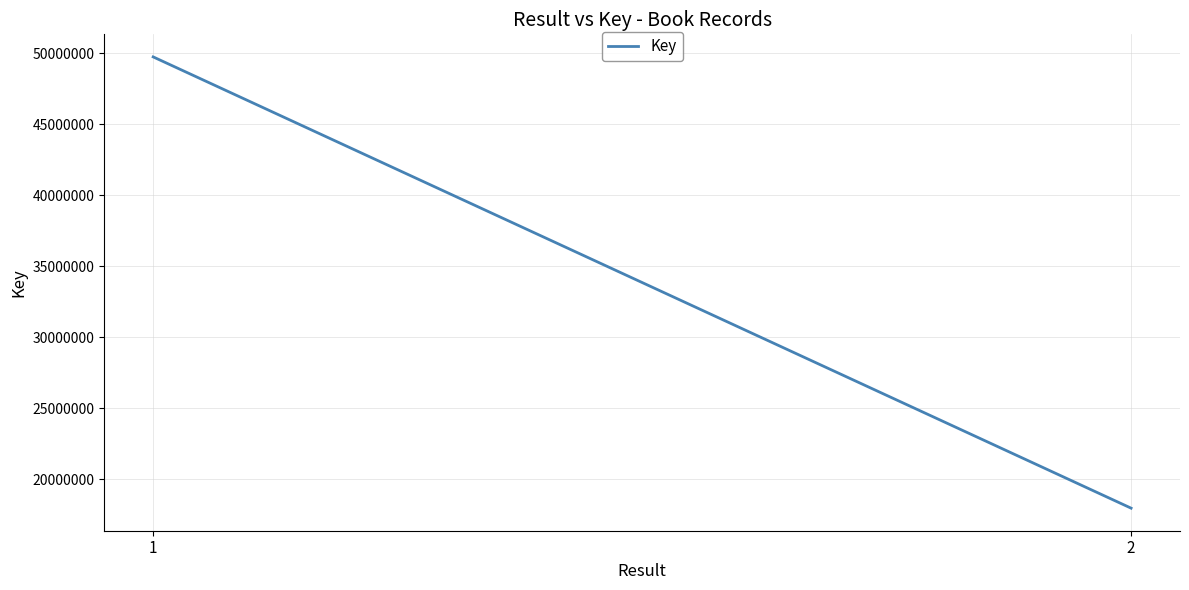

What is the ratio of the value at 2 to the value at 1?

0.4